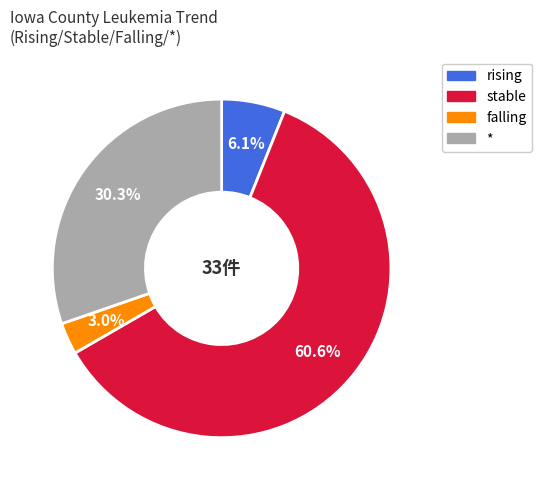

Does any single category account for the majority?

Yes